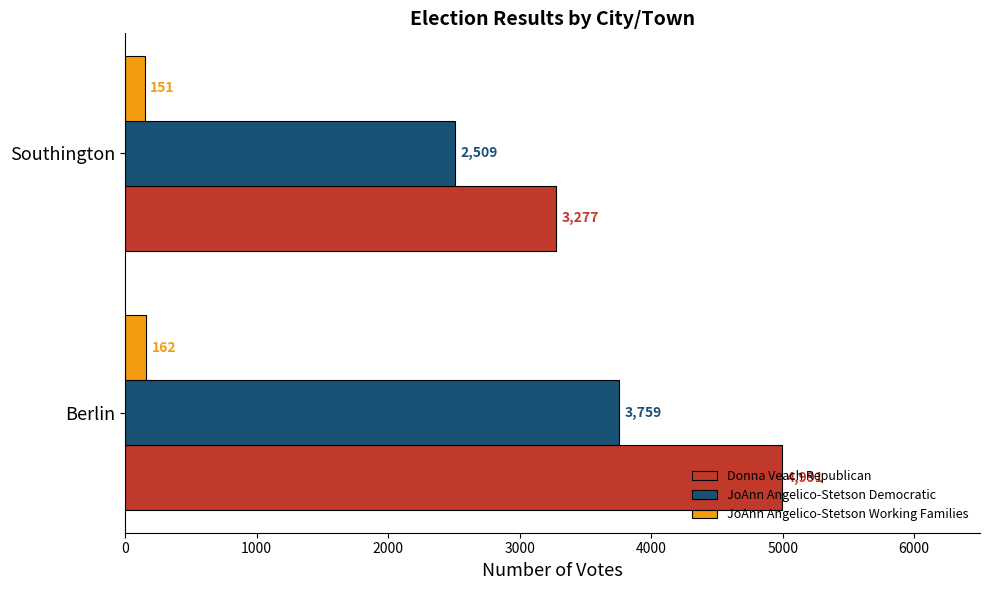

Which series has the widest spread of values?

Donna Veach Republican